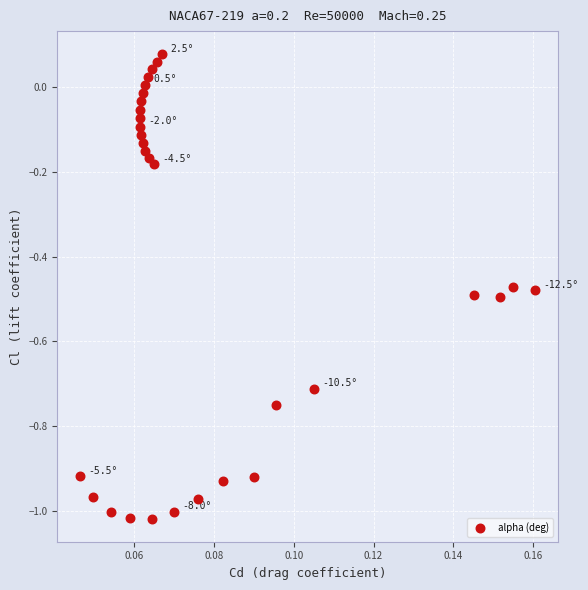

What is the range of Y values (max minus min)?

1.1